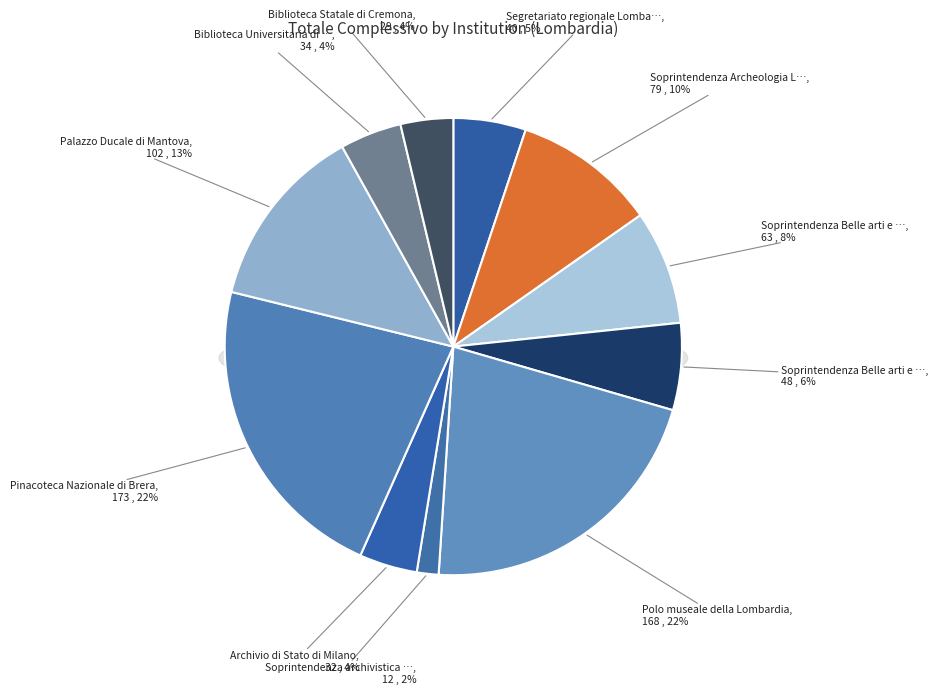

To the nearest percent, what is the average slice percentage?

9%